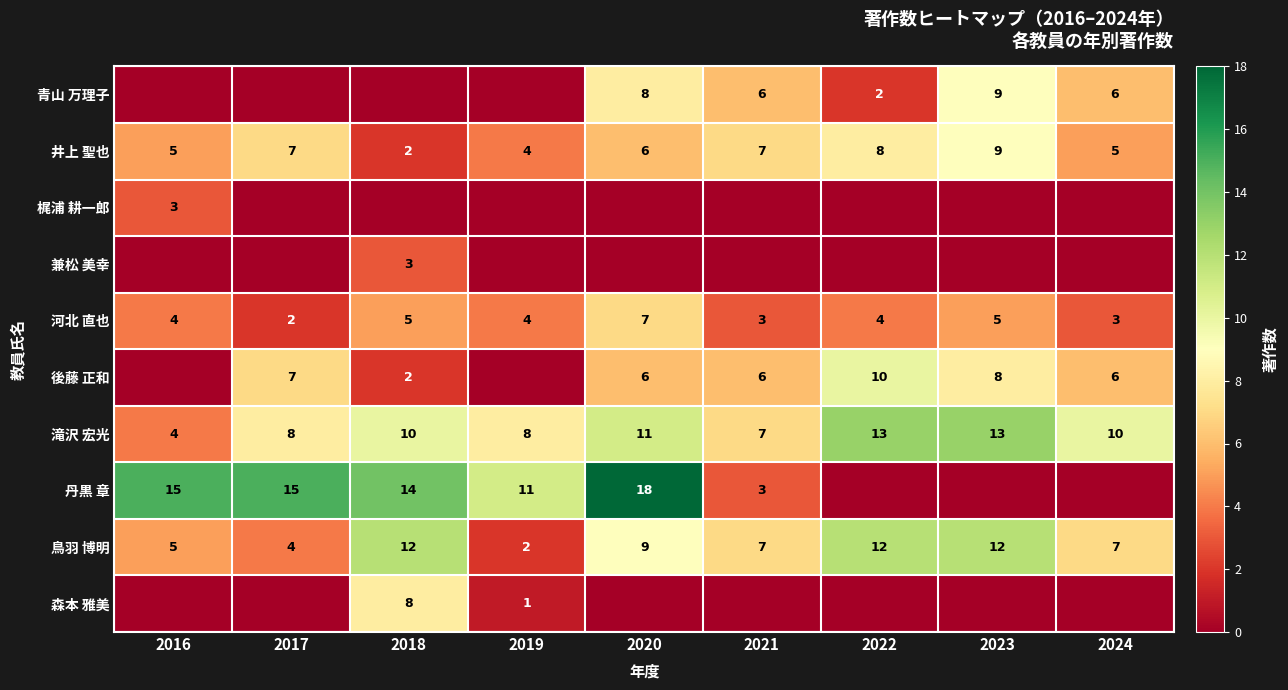

What is the total value across all series at 2019?

30